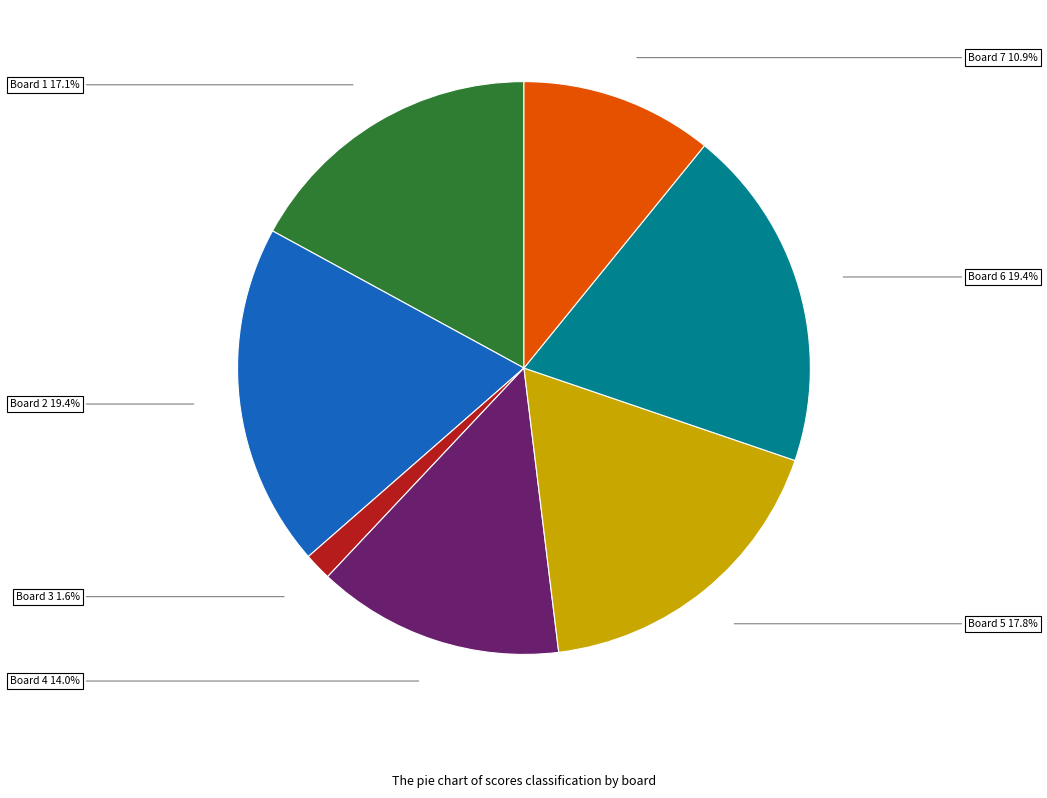

To the nearest percent, what portion does Board 6 represent?

19%